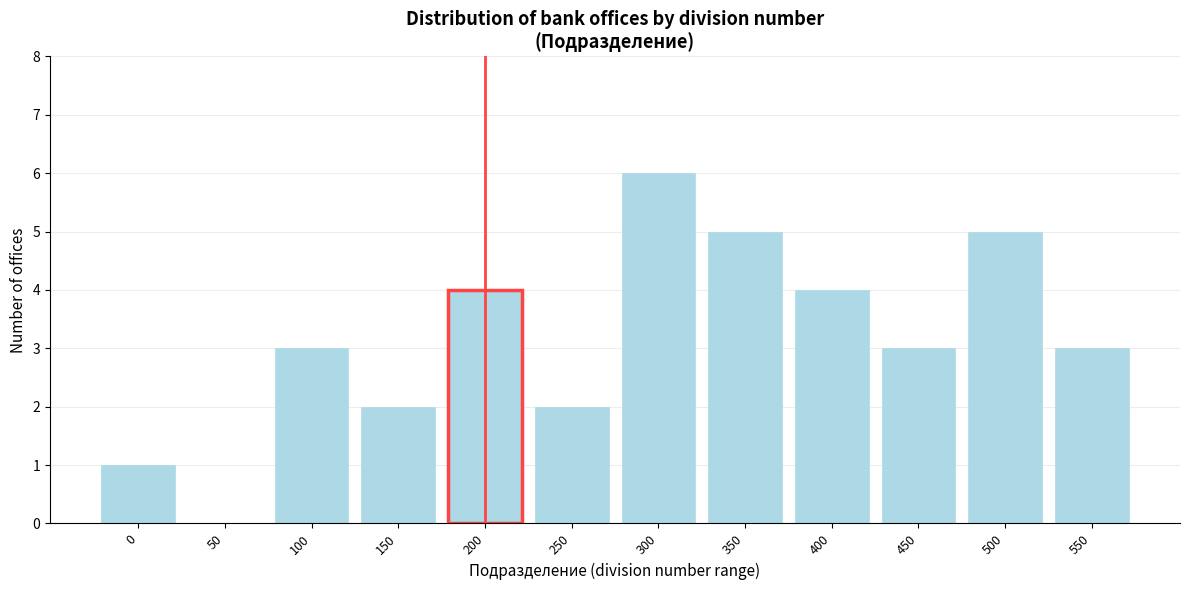

Reading right to left, extract all data points from this chart.

550=3	500=5	450=3	400=4	350=5	300=6	250=2	200=4	150=2	100=3	50=0	0=1